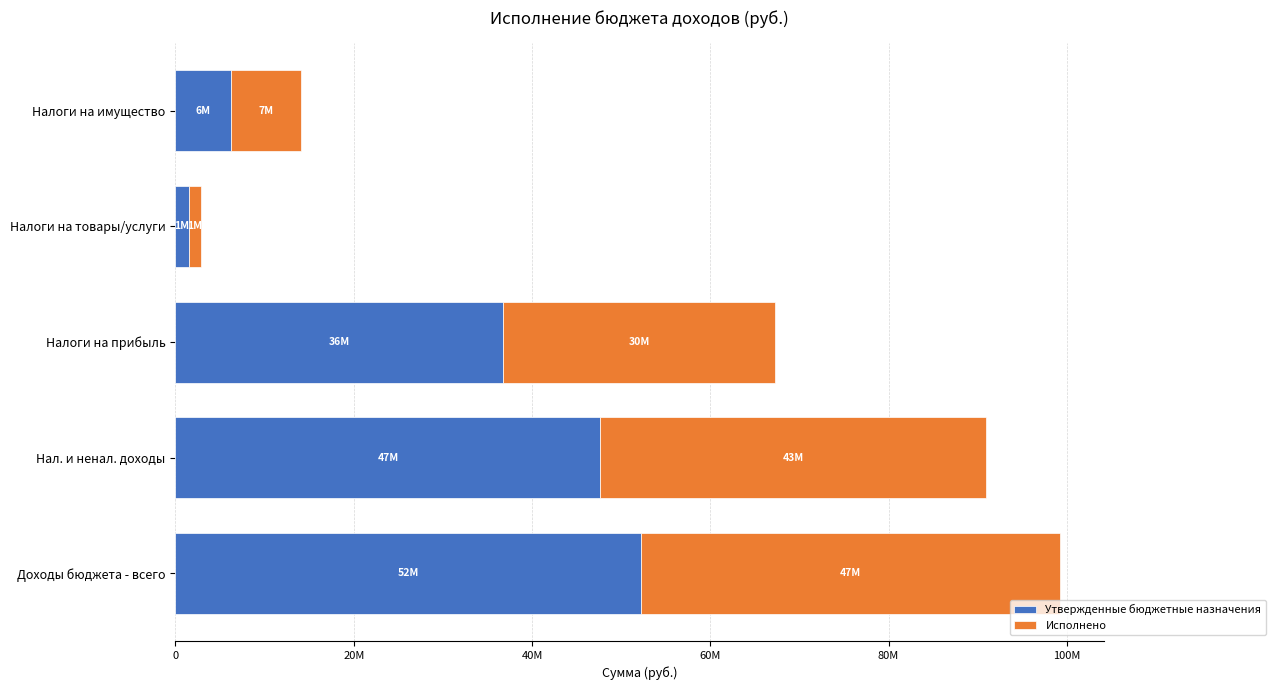

Reading left to right, extract all data points from this chart.

Утвержденные бюджетные назначения: 52179580.0	47666980.0	36700600.0	1464600.0	6233000.0
Исполнено: 47054129.1	43276935.2	30614889.1	1442430.5	7857142.8